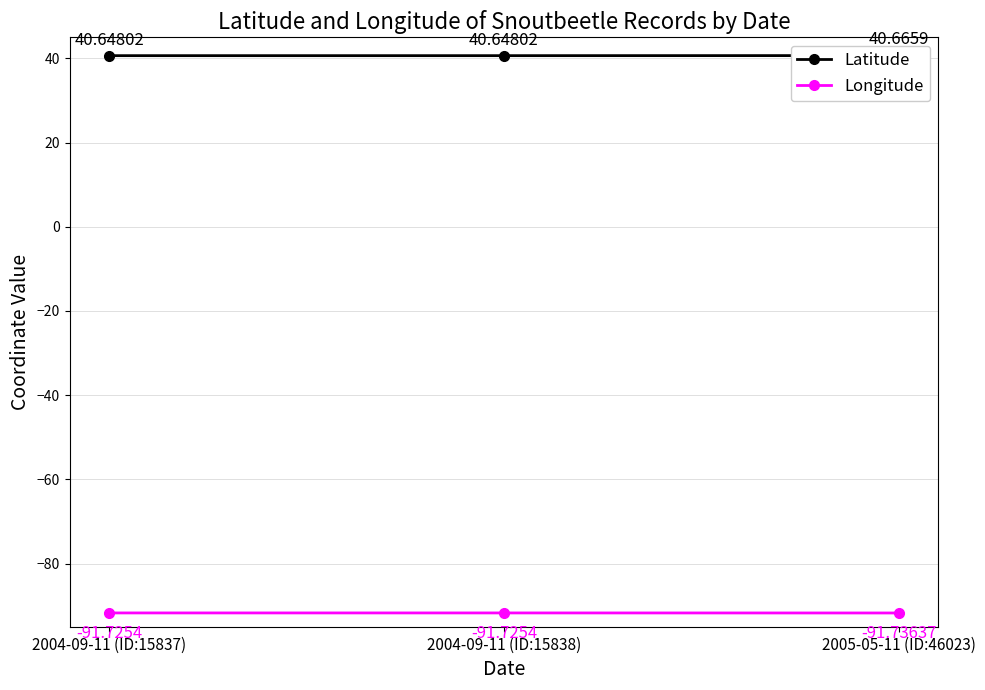

Reading left to right, what are all the values shown in this chart?

Latitude: 40.6	40.6	40.7
Longitude: -91.7	-91.7	-91.7